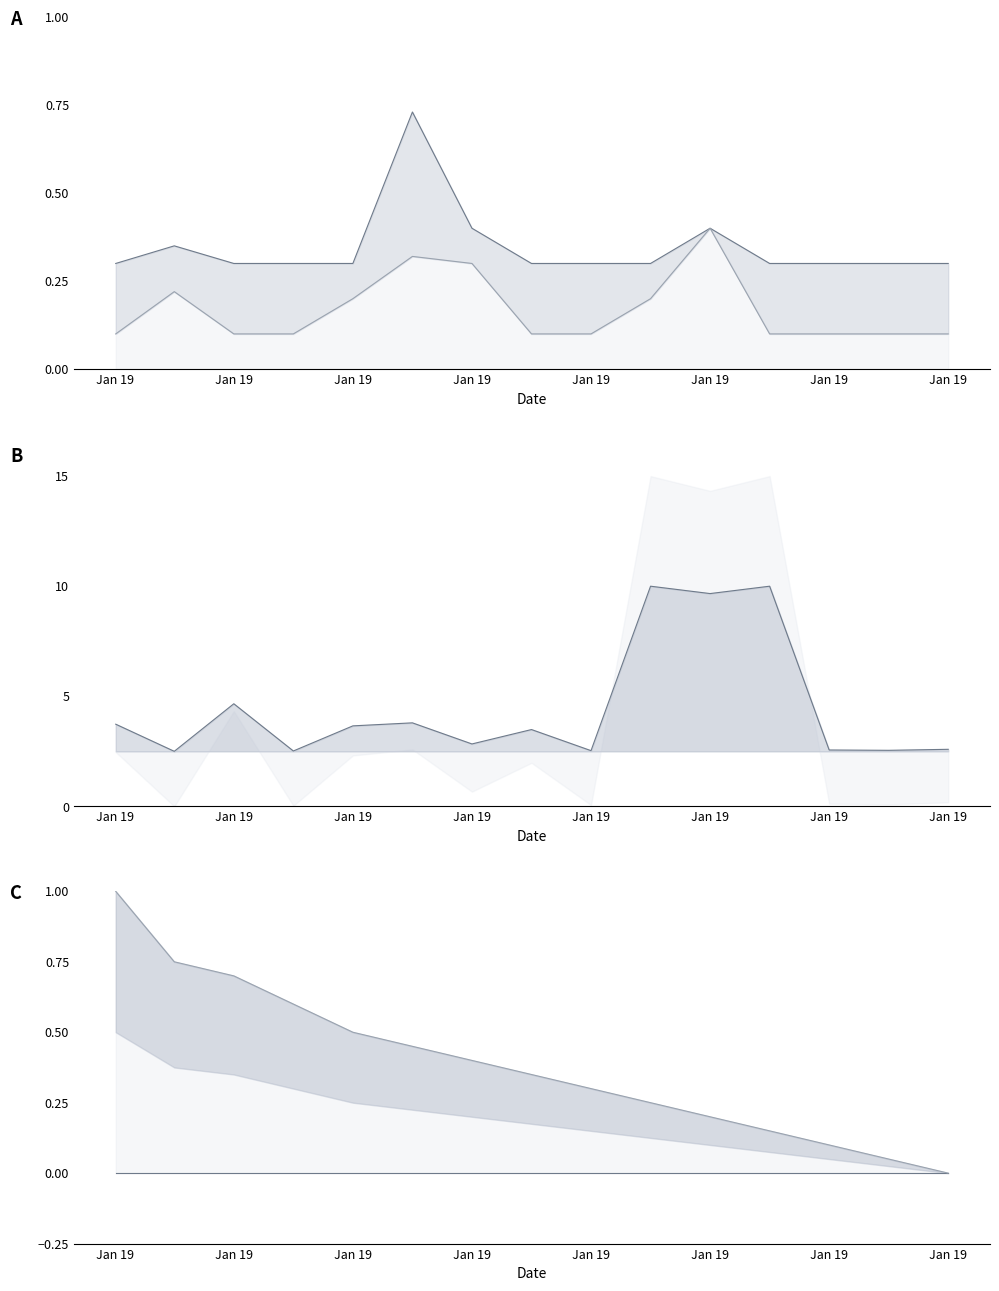

Which series has the largest total across all categories?

Mid cycle